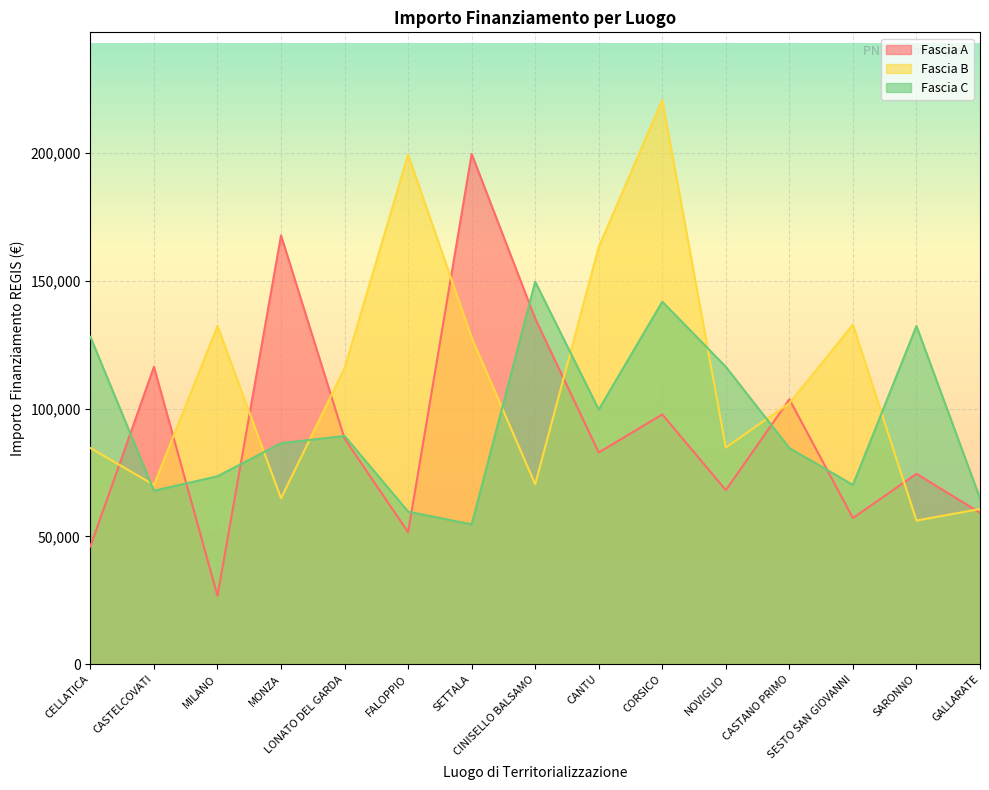

What is the sum of all Fascia B values?

1685341.1